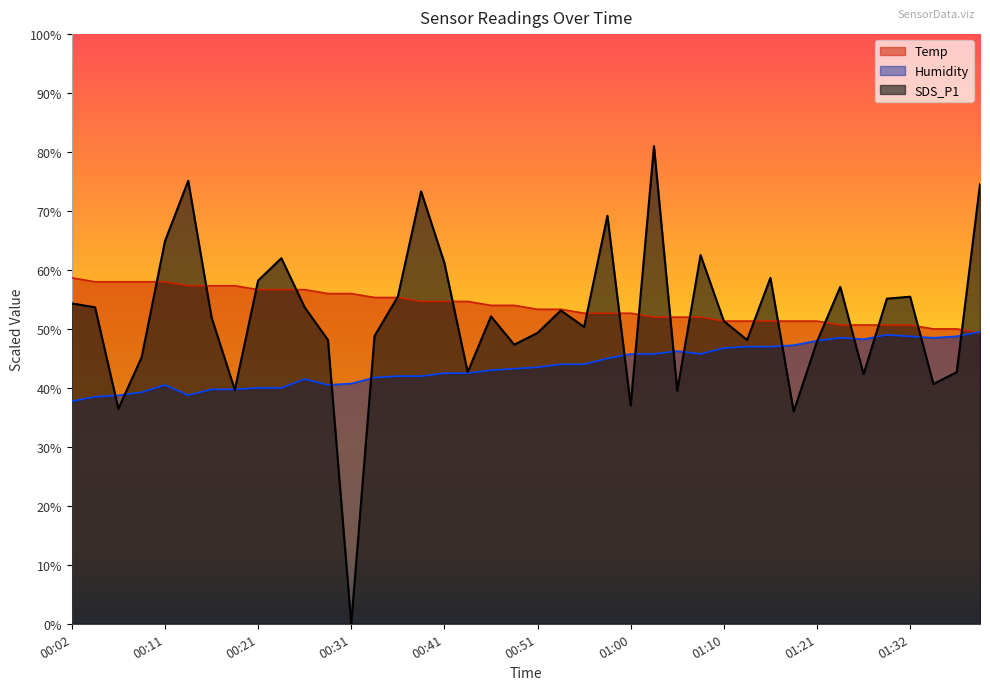

What is the difference between the SDS_P1 values at 00:21 and 00:43?

15.5